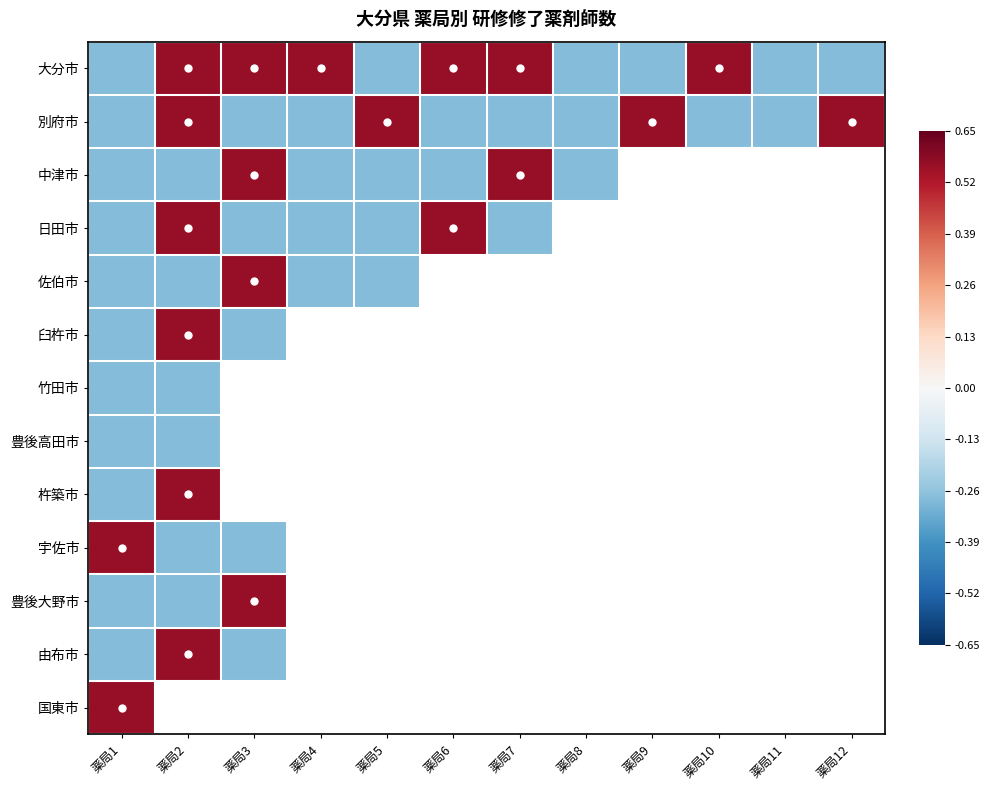

What is the difference between the highest and lowest values at 薬局6?

0.8